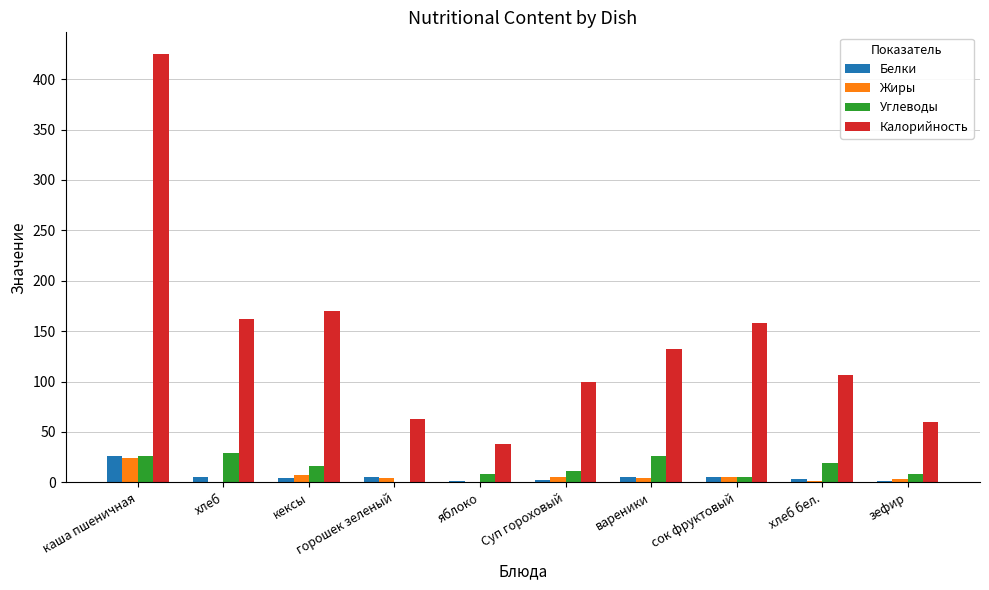

Where is Жиры nearest to the value 11?

кексы